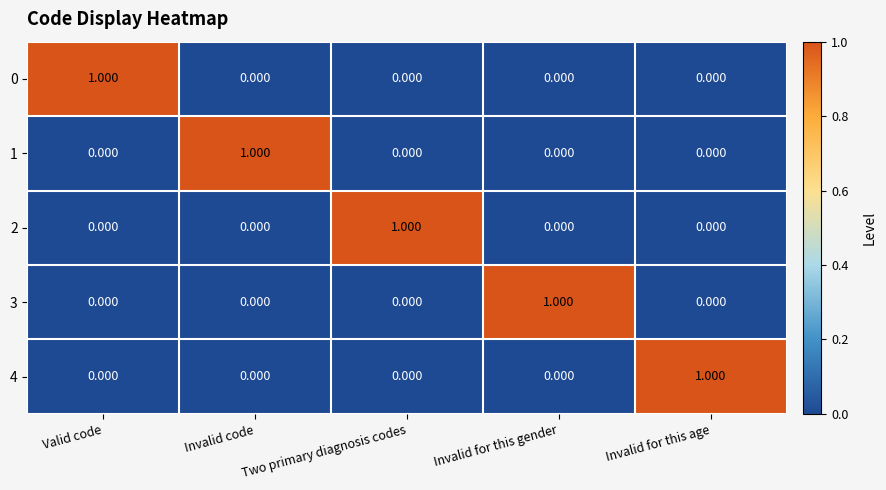

Which category has the highest value in the 3 series?

Invalid for this gender